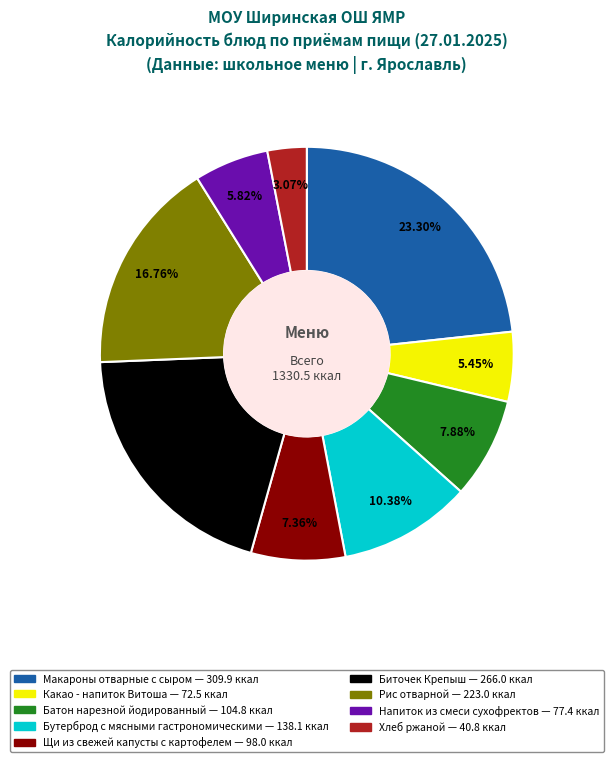

Between Рис отварной and Напиток из смеси сухофректов, which is larger?

Рис отварной